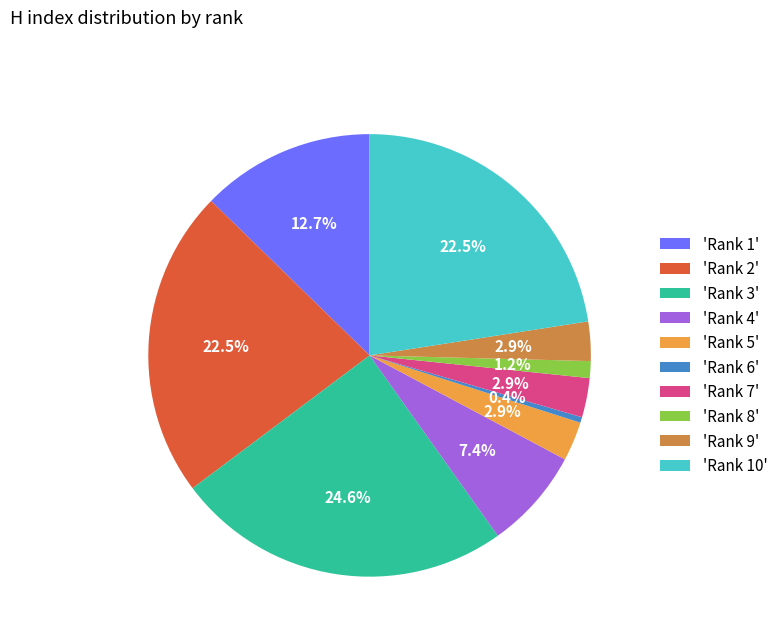

To the nearest percent, what is the average slice percentage?

10%